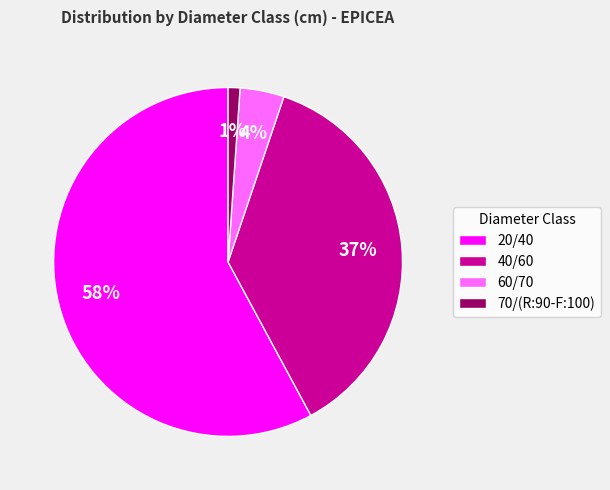

Is there any slice that represents more than half of the pie?

Yes